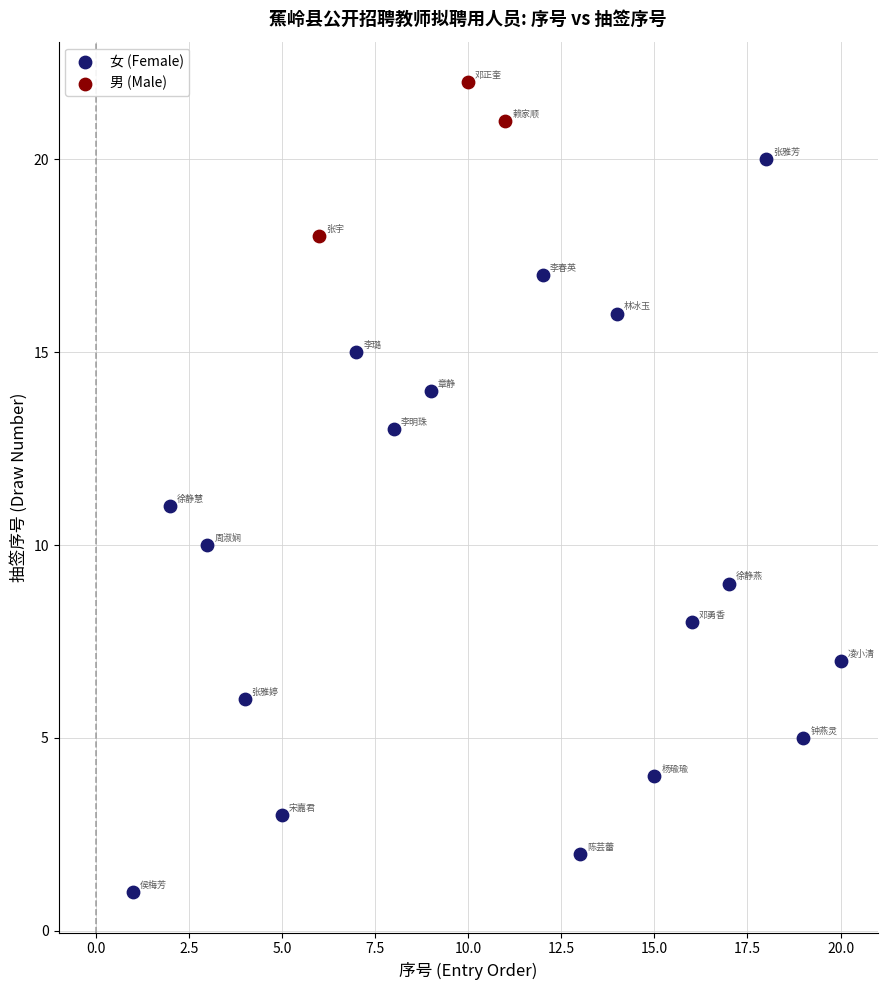

Which series has the widest spread of Y values?

女 (Female)